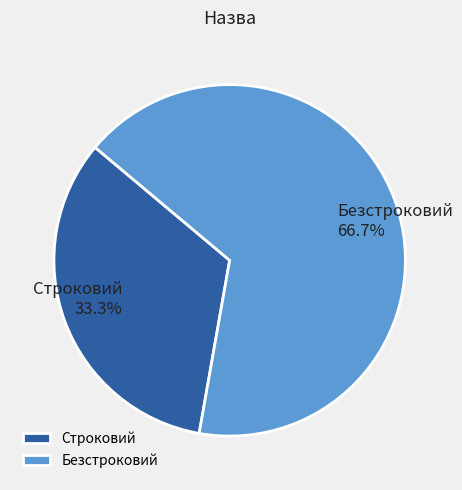

Which has a higher value, Строковий or Безстроковий?

Безстроковий